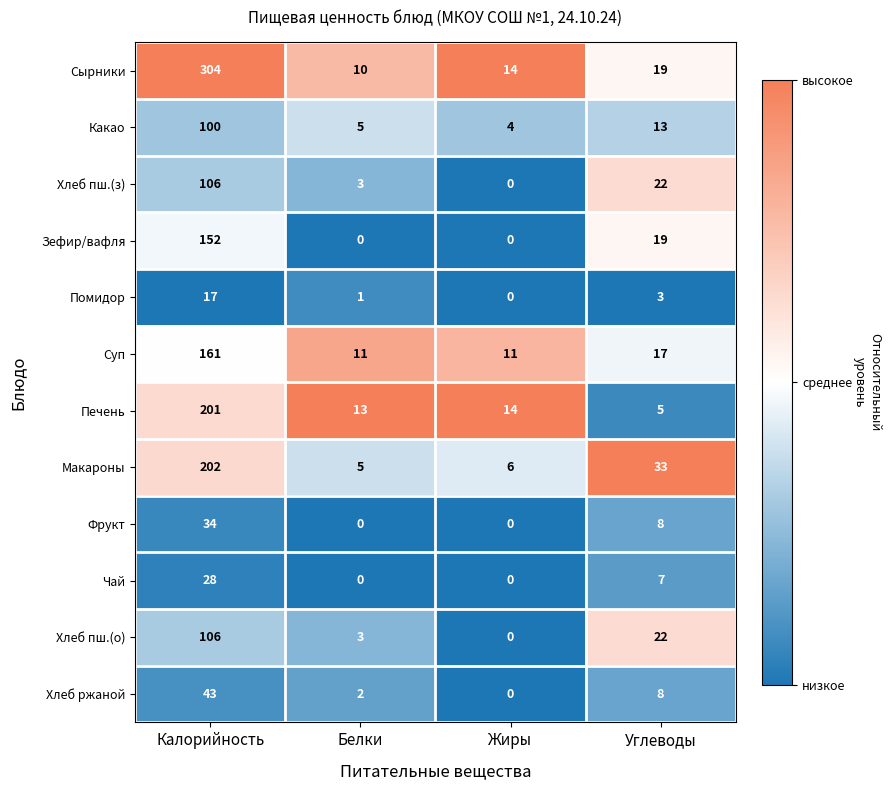

List the labels in order of Какао value, smallest first.

Жиры, Белки, Углеводы, Калорийность